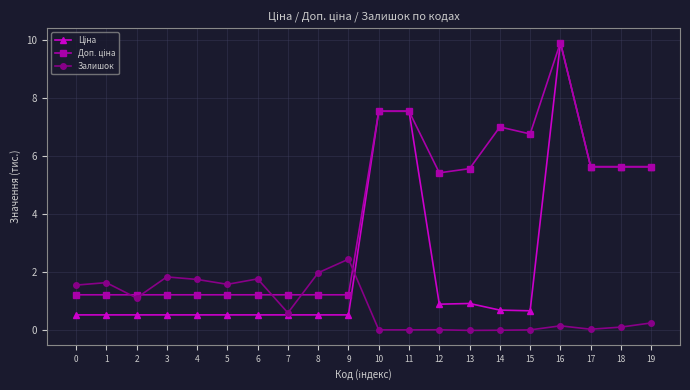

What is the total value across all series at 2?

2.9